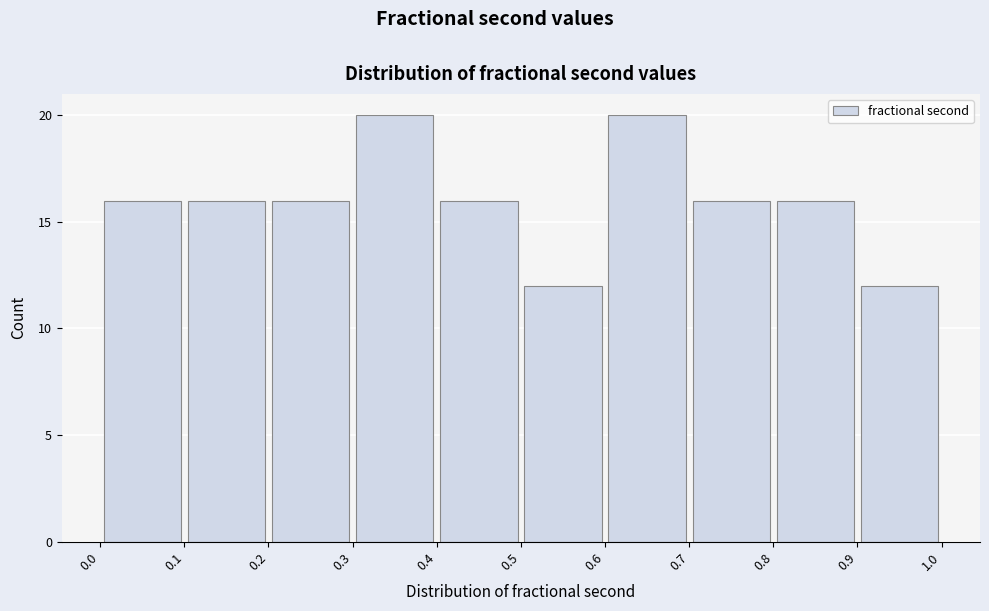

What is the height of the bar covering 0.3 to 0.4 on the x-axis? The values are not printed on the chart, so give them approximately, as read against the axis.

20